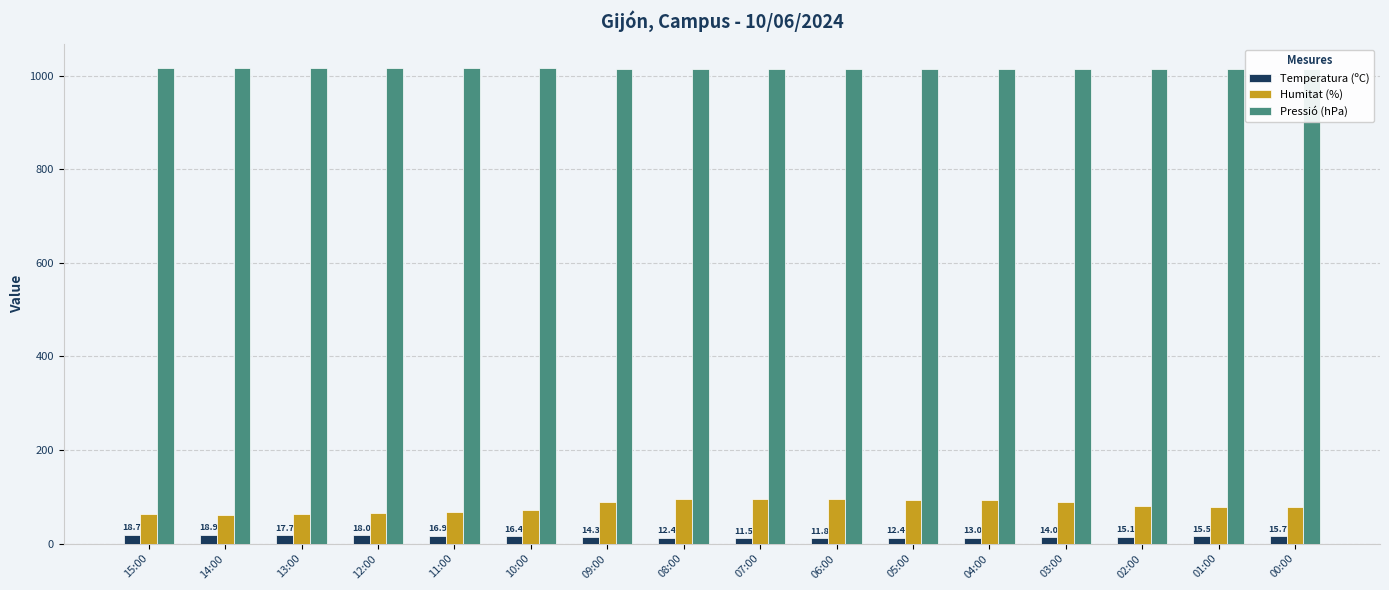

What is the lowest value of the Humitat (%) series?

61.0